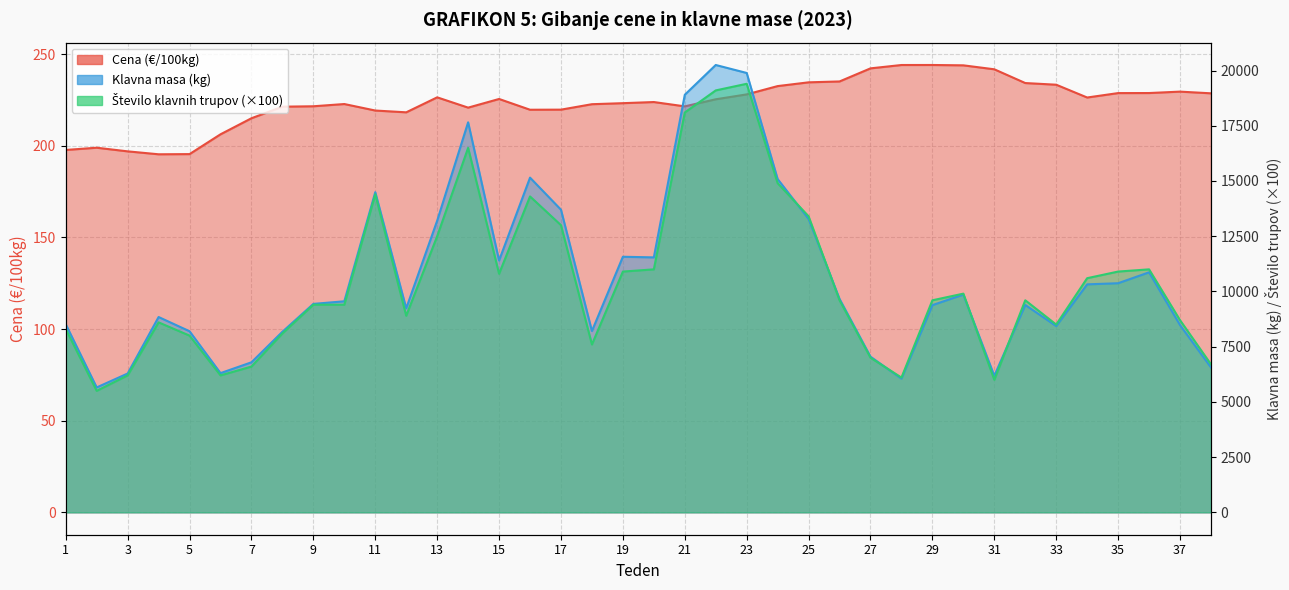

What value does the Cena (€/100kg) series have at 26?

235.1